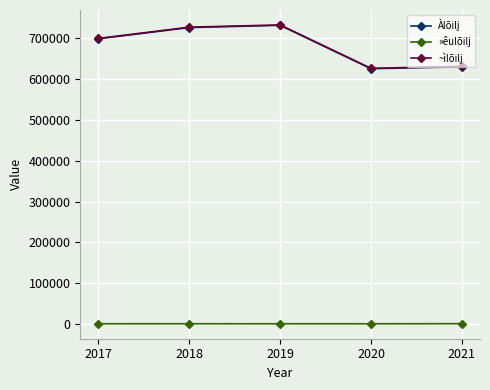

True or false: »êulõilj and Àlõilj cross at least once.

False